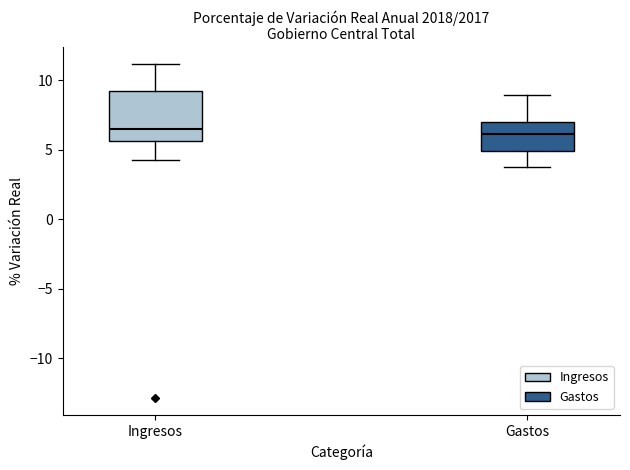

Where does the median line of the box for Ingresos sit on the y-axis? The values are not printed on the chart, so give them approximately, as read against the axis.

6.5